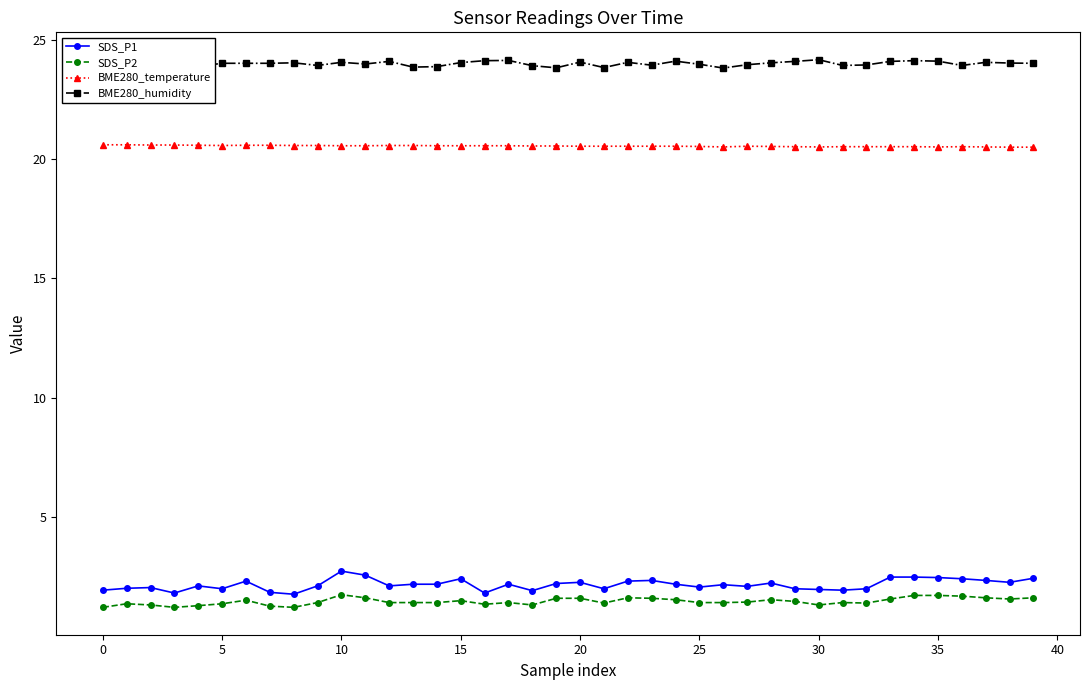

What is the difference between the BME280_humidity values at 29 and 38?

0.1